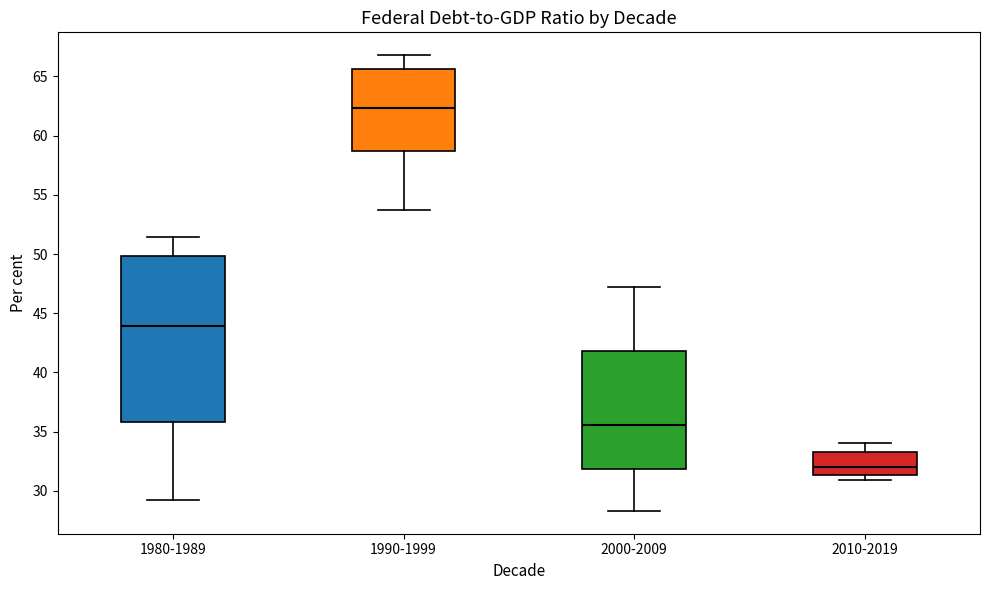

Where is the lower edge of the box for 2000-2009 on the y-axis? The values are not printed on the chart, so give them approximately, as read against the axis.

32.0